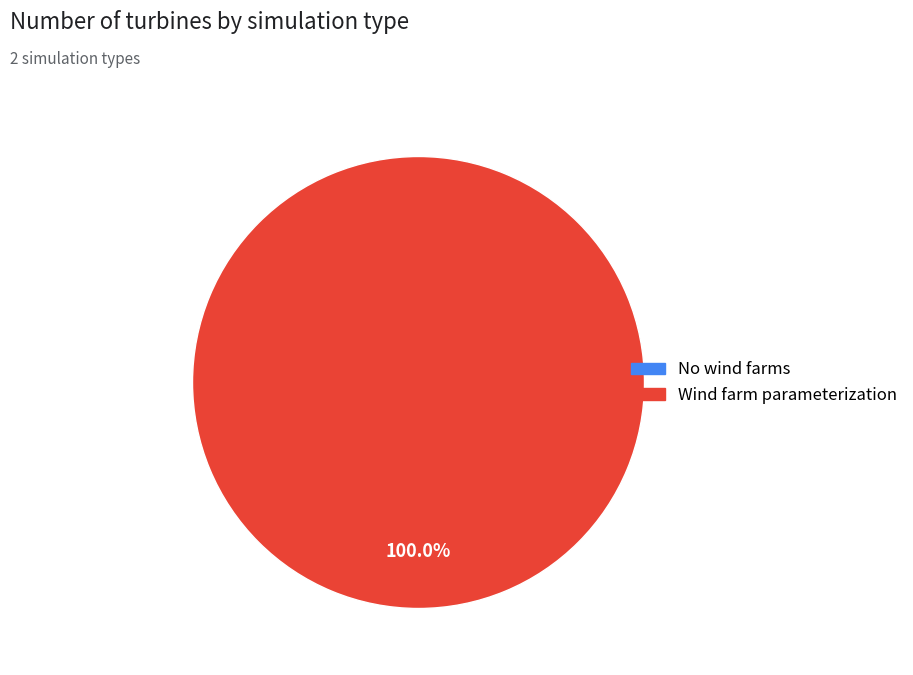

Is it true that Wind farm parameterization is 100% of the pie?

True